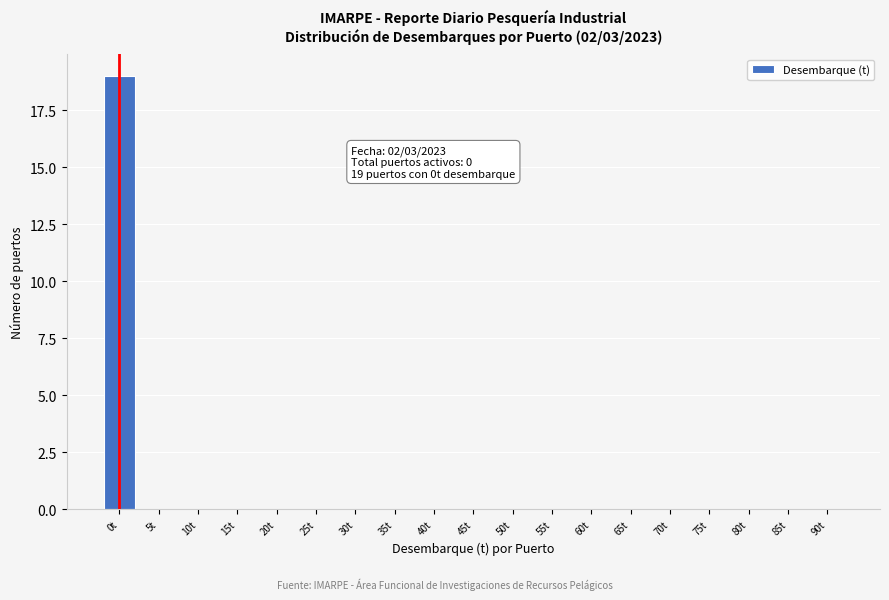

Reading left to right, what are all the values shown in this chart?

0t=19	5t=0	10t=0	15t=0	20t=0	25t=0	30t=0	35t=0	40t=0	45t=0	50t=0	55t=0	60t=0	65t=0	70t=0	75t=0	80t=0	85t=0	90t=0